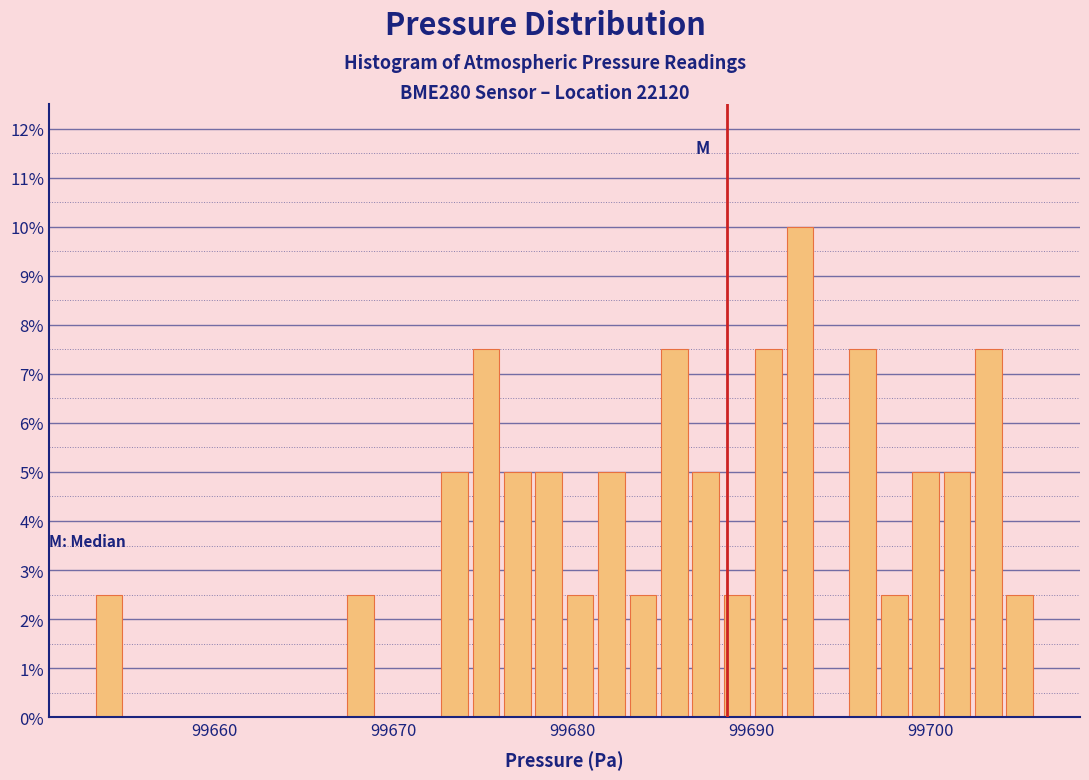

Read against the x-axis, roughly where is the centre of the tallest bar?

99693